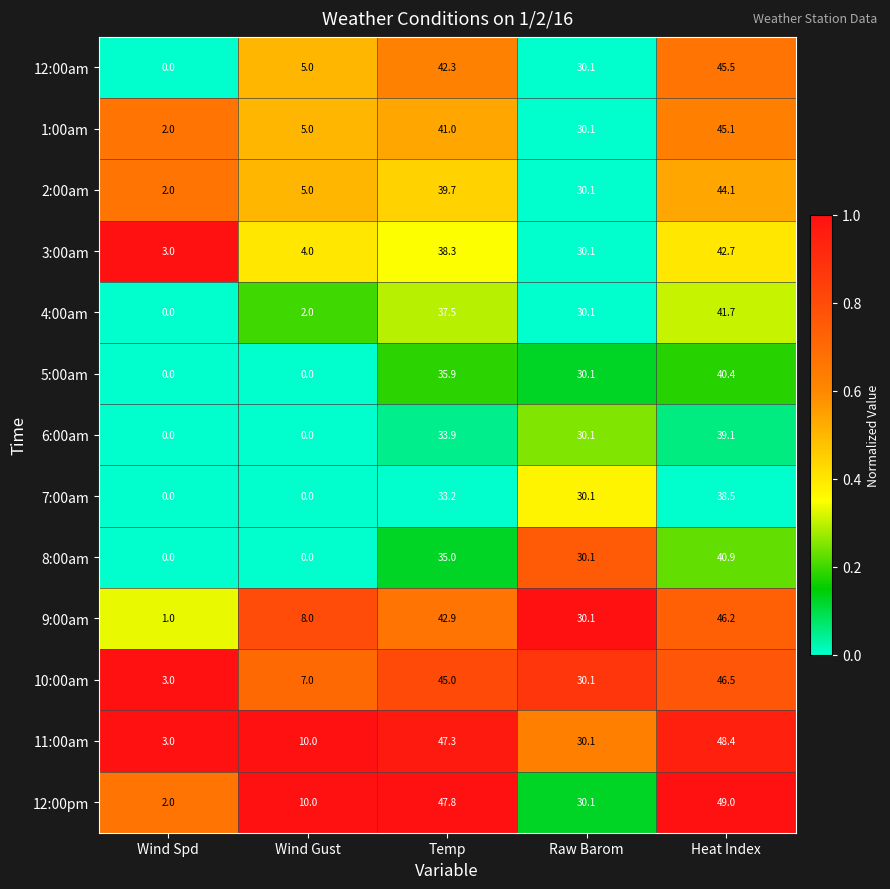

Between Temp and Heat Index, which series saw the biggest shift?

8:00am